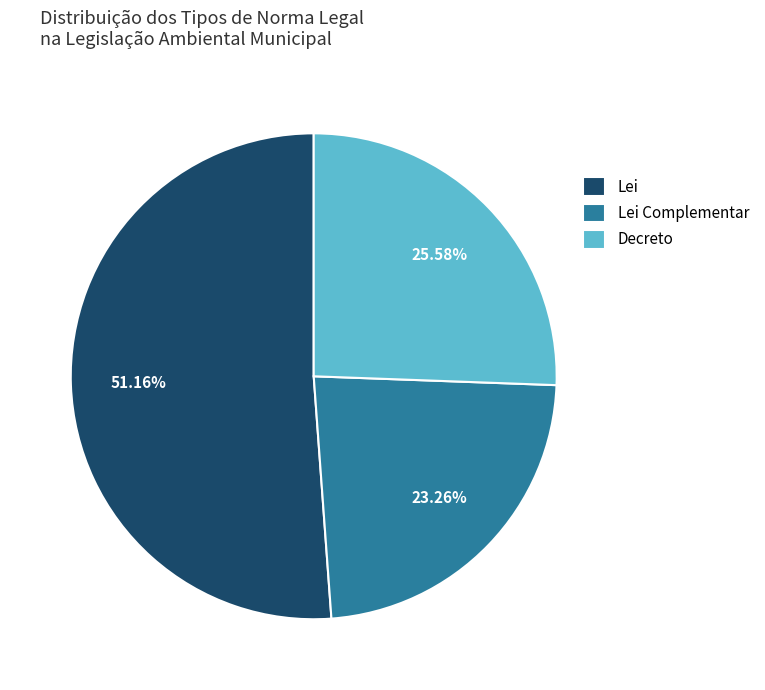

What is the ratio of the value at Decreto to the value at Lei Complementar?

1.1